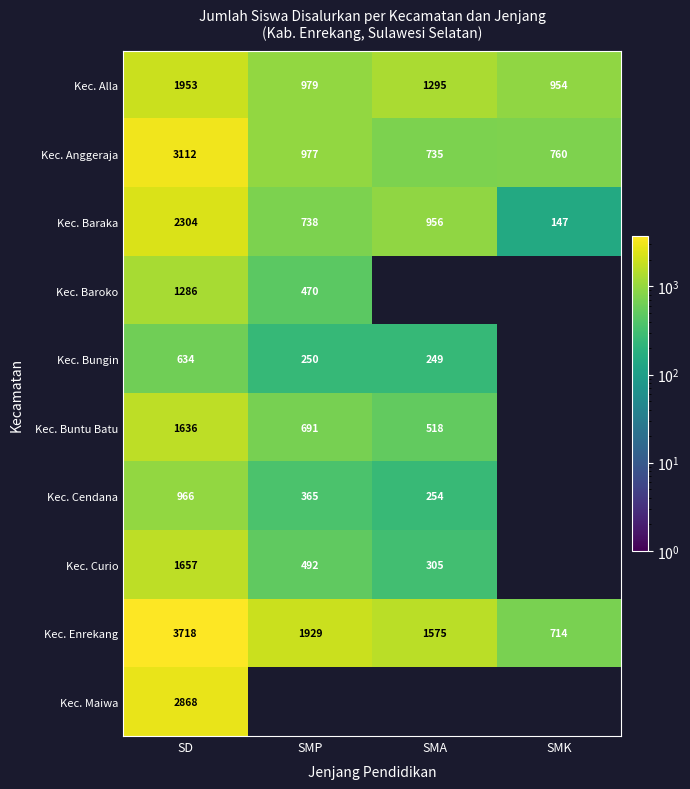

Between SD and SMA, which is larger?

SD